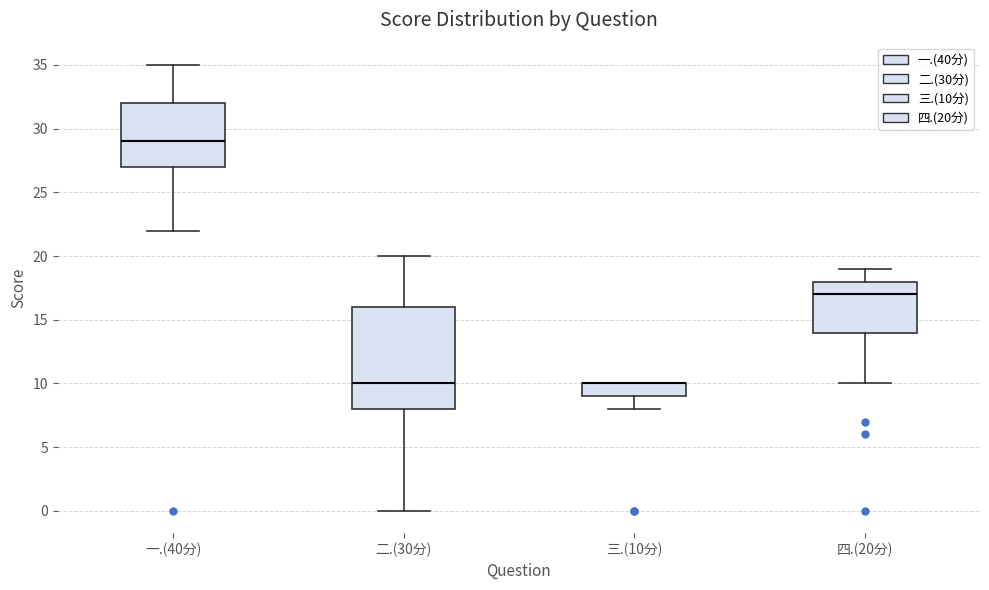

Where is the upper edge of the box for 四.(20分) on the y-axis? The values are not printed on the chart, so give them approximately, as read against the axis.

18